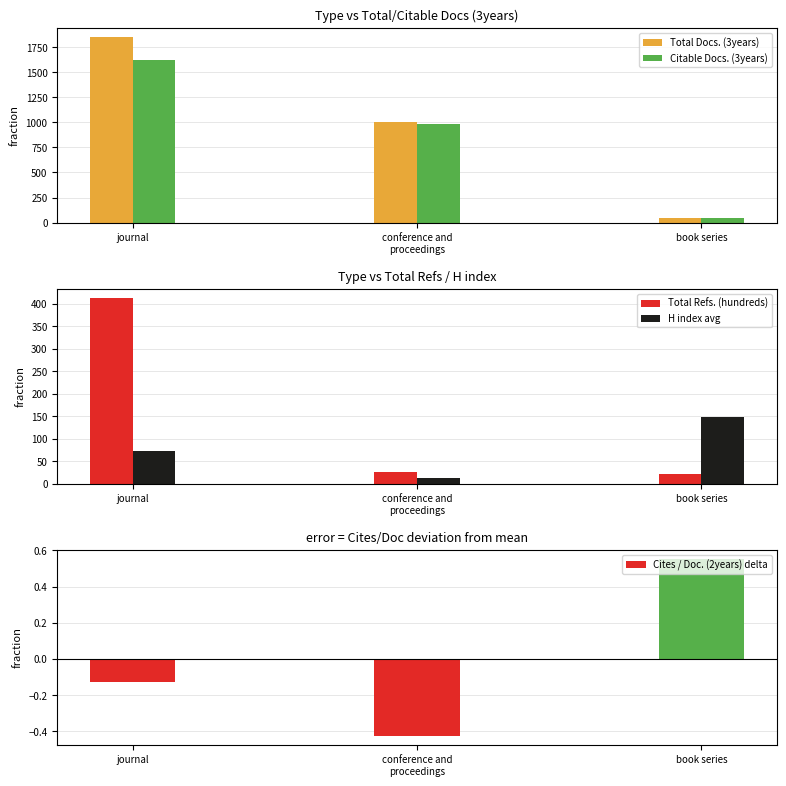

What are all the series names shown in the legend?

Total Docs. (3years), Citable Docs. (3years), Total Refs. (hundreds), H index avg, Cites / Doc. (2years) delta